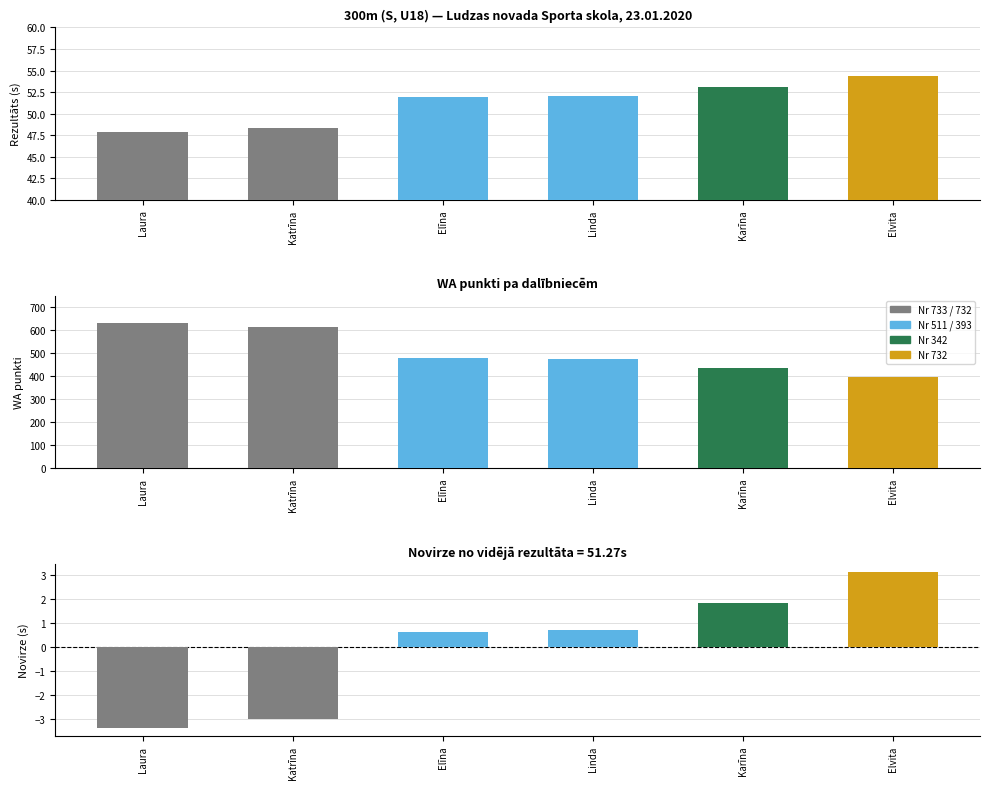

At which label does Rezultāts first exceed 52?

Karīna